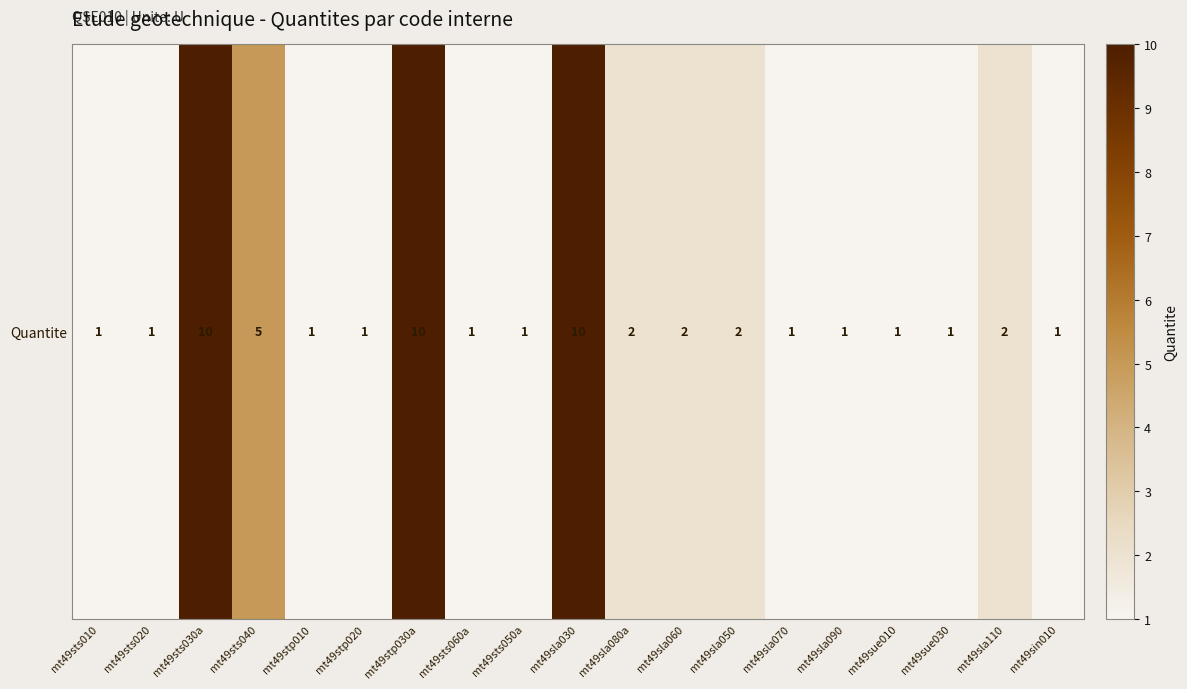

List the labels in order of value, largest first.

mt49sts030a, mt49stp030a, mt49sla030, mt49sts040, mt49sla080a, mt49sla060, mt49sla050, mt49sla110, mt49sts010, mt49sts020, mt49stp010, mt49stp020, mt49sts060a, mt49sts050a, mt49sla070, mt49sla090, mt49sue010, mt49sue030, mt49sin010